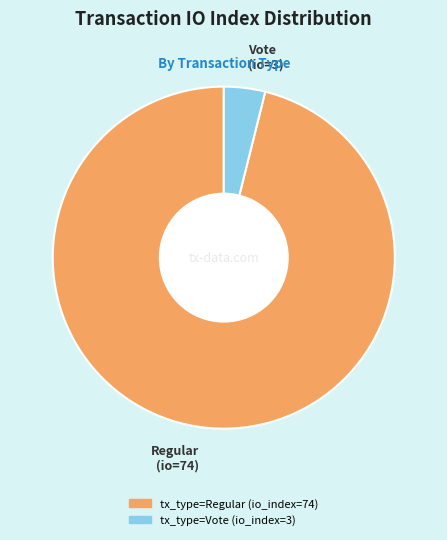

Do tx_type=Vote (io_index=3) and tx_type=Regular (io_index=74) together represent more than half of the pie?

Yes